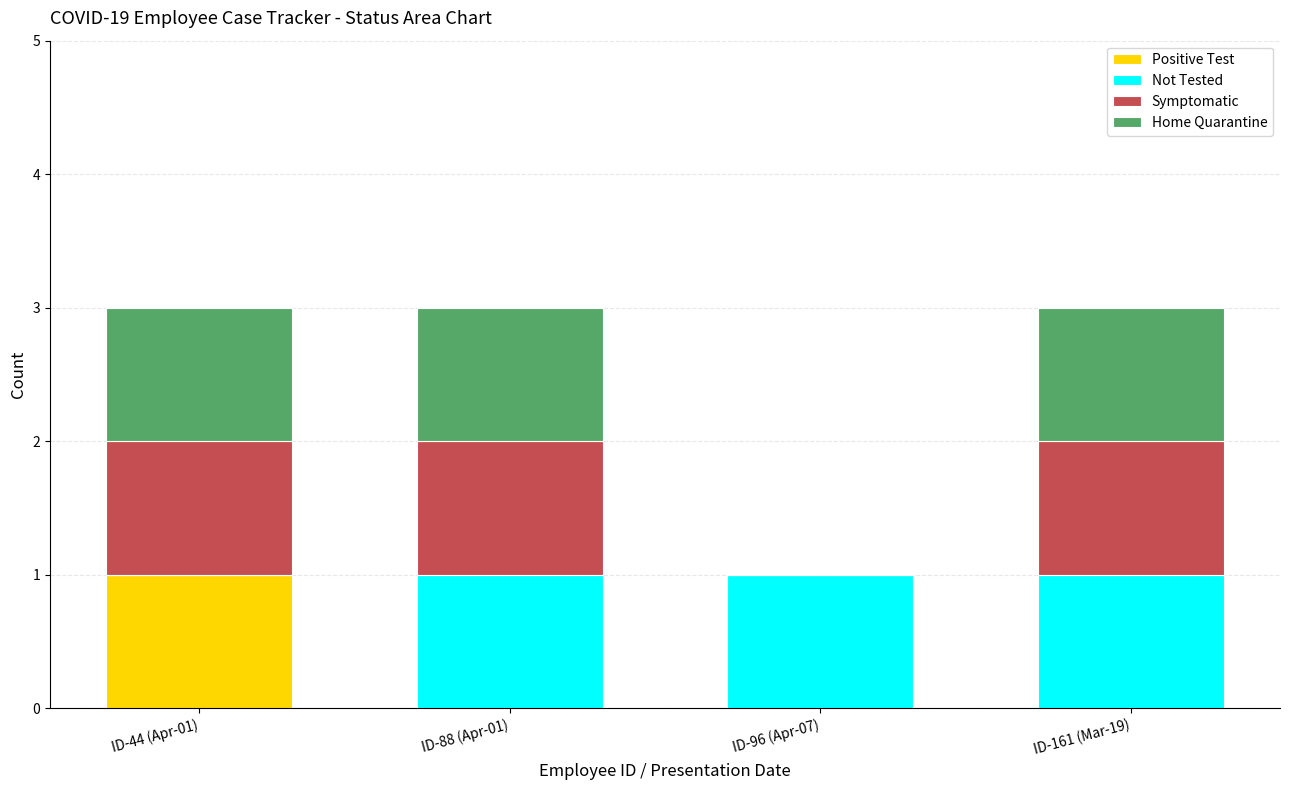

Reading left to right, list the values for the Positive Test series.

ID-44 (Apr-01)=1	ID-88 (Apr-01)=0	ID-96 (Apr-07)=0	ID-161 (Mar-19)=0